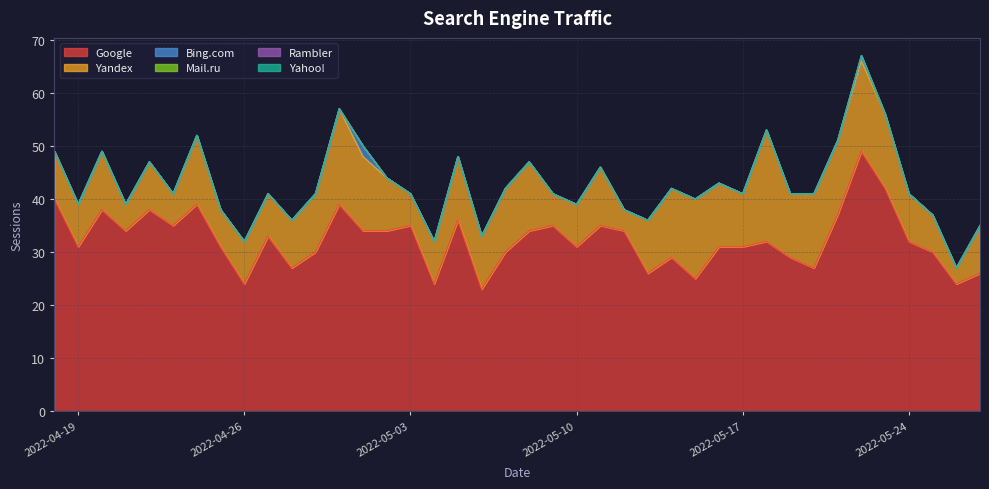

Rank the categories by Google value from lowest to highest.

2022-05-06, 2022-05-26, 2022-05-04, 2022-04-26, 2022-05-15, 2022-05-27, 2022-05-13, 2022-05-20, 2022-04-28, 2022-05-19, 2022-05-14, 2022-05-25, 2022-05-07, 2022-04-29, 2022-05-17, 2022-05-16, 2022-05-10, 2022-04-25, 2022-04-19, 2022-05-24, 2022-05-18, 2022-04-27, 2022-05-12, 2022-05-08, 2022-05-02, 2022-05-01, 2022-04-21, 2022-05-11, 2022-05-09, 2022-05-03, 2022-04-23, 2022-05-05, 2022-05-21, 2022-04-22, 2022-04-20, 2022-04-30, 2022-04-24, 2022-04-18, 2022-05-23, 2022-05-22